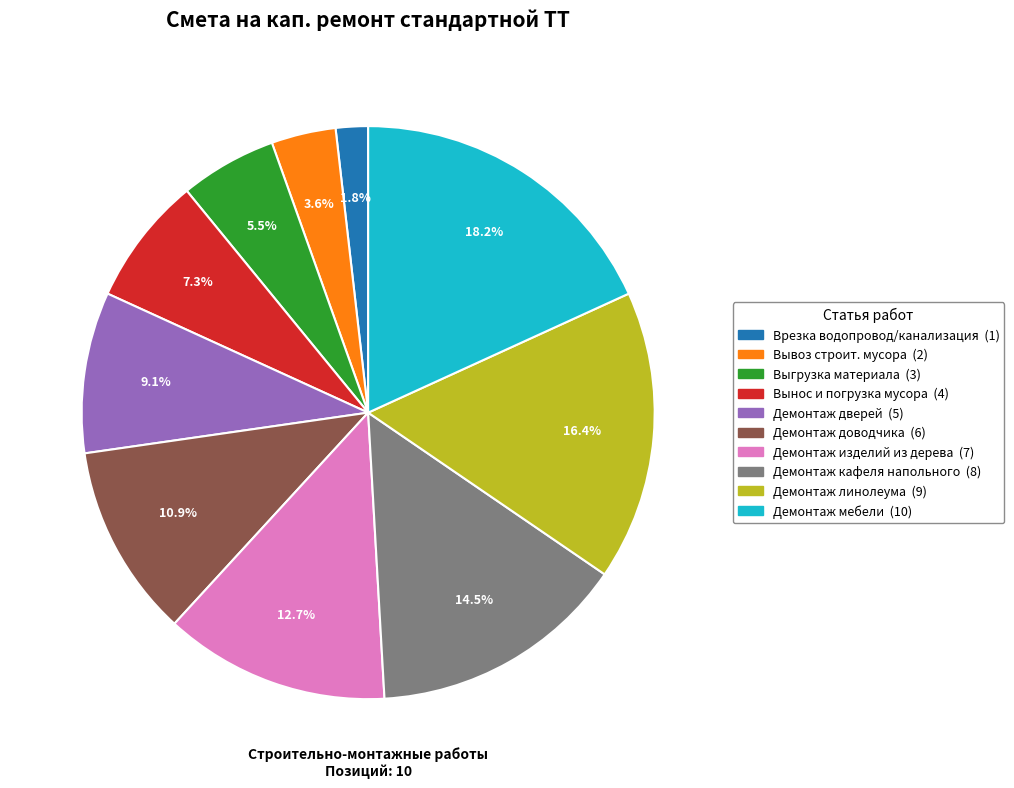

Is there a majority slice in this chart?

No